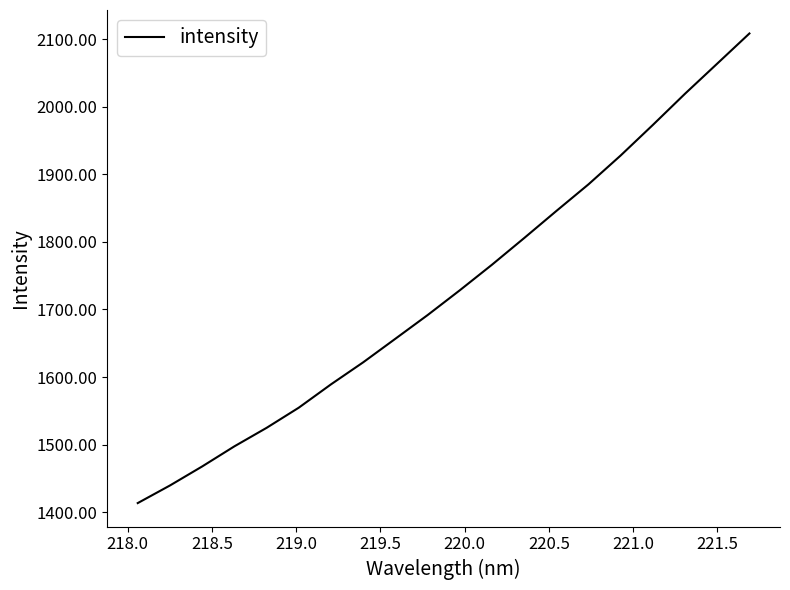

Count the number of categories in the chart.

20